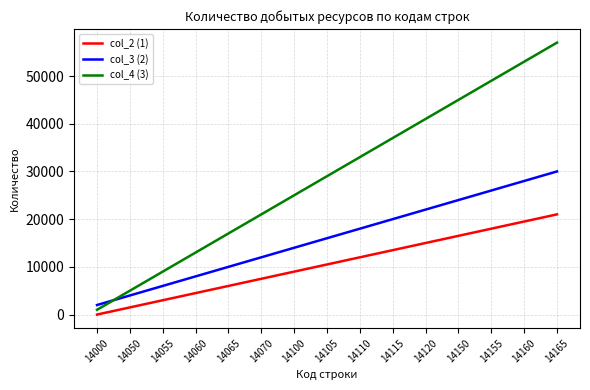

How many lines are shown in the chart?

3